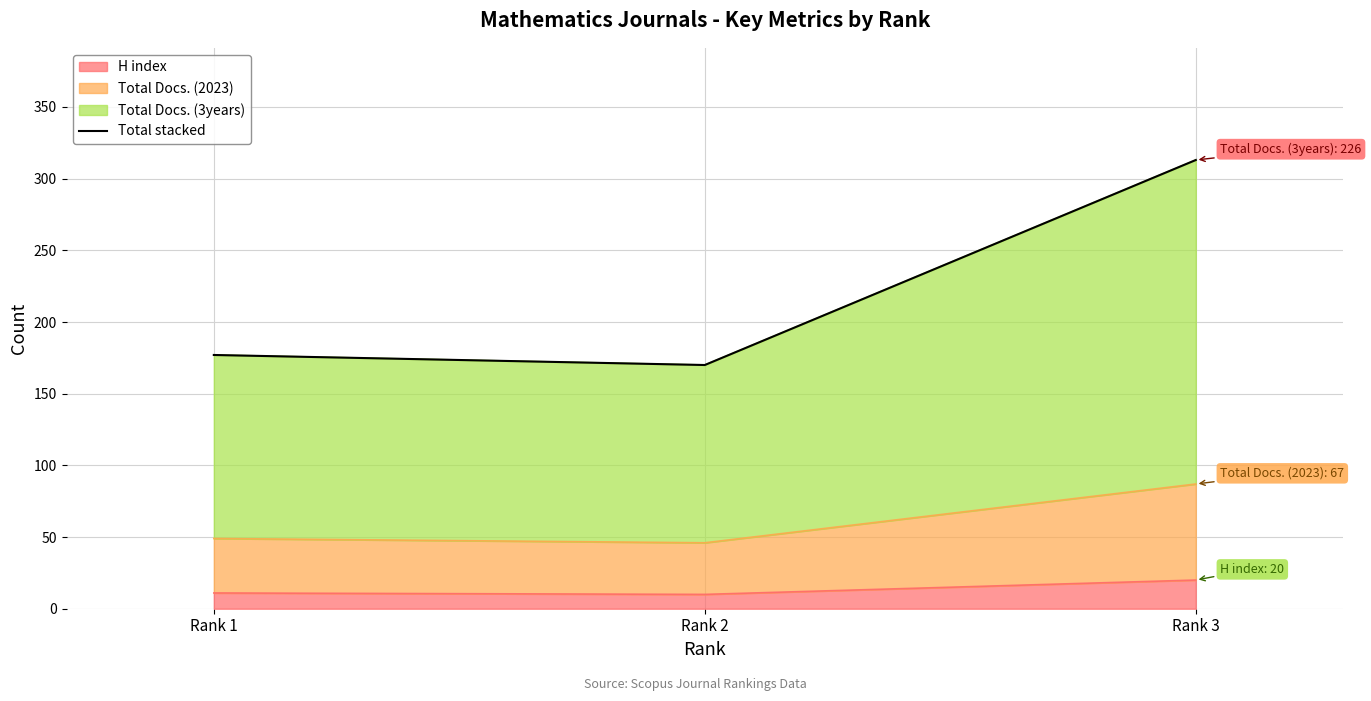

What is the greatest value displayed?

313